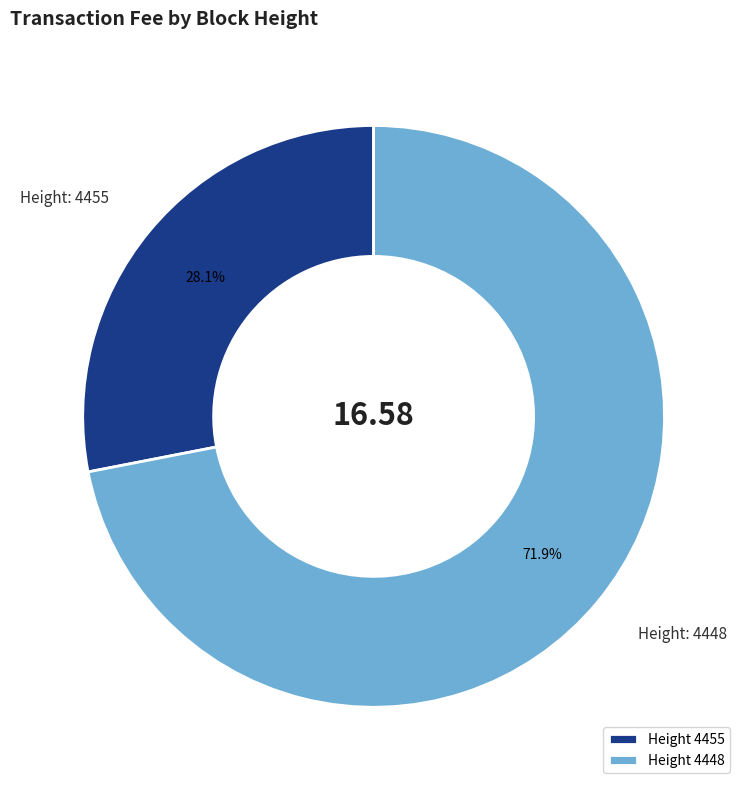

Which category accounts for the majority?

Height 4448